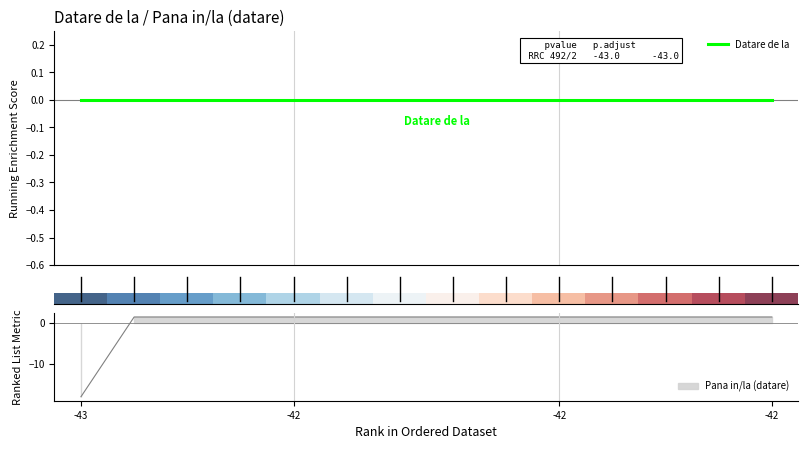

Is this an area chart (filled region under the line)?

No